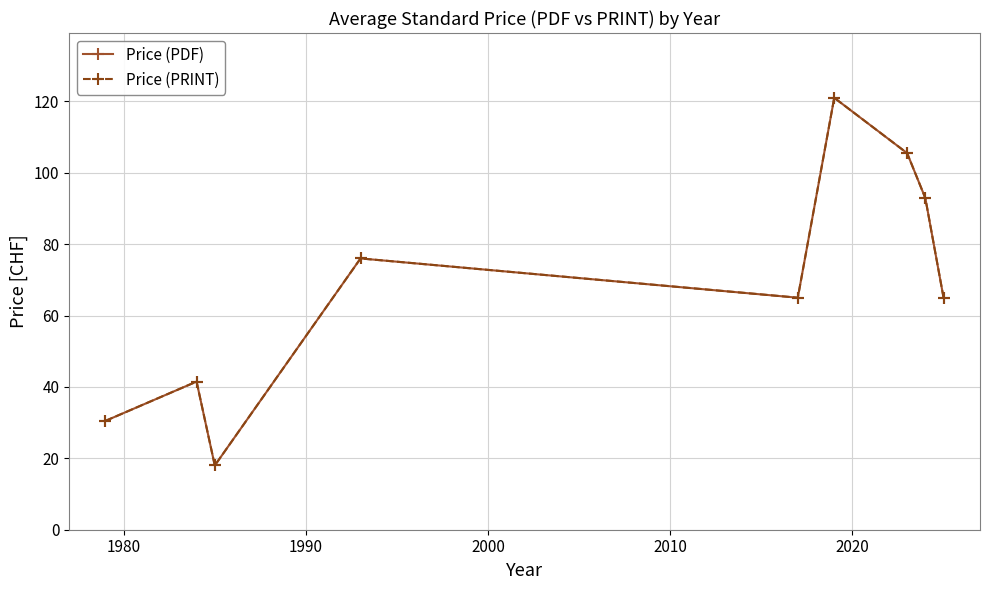

True or false: Price (PDF) and Price (PRINT) cross at least once.

False